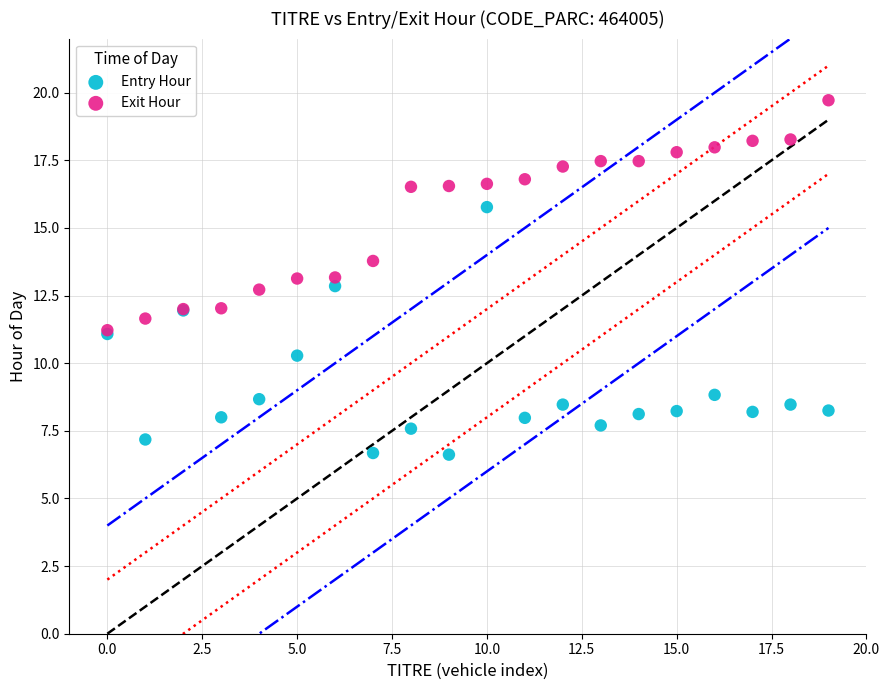

In the Exit Hour series, what Y value is closest to 15?

13.8